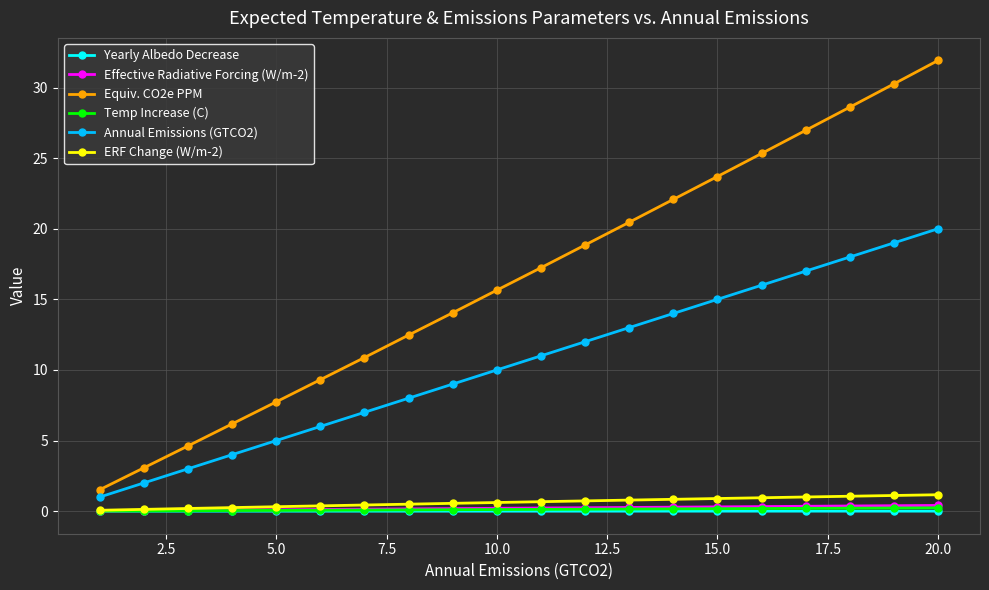

At how many categories does at least one series exceed 23?

6